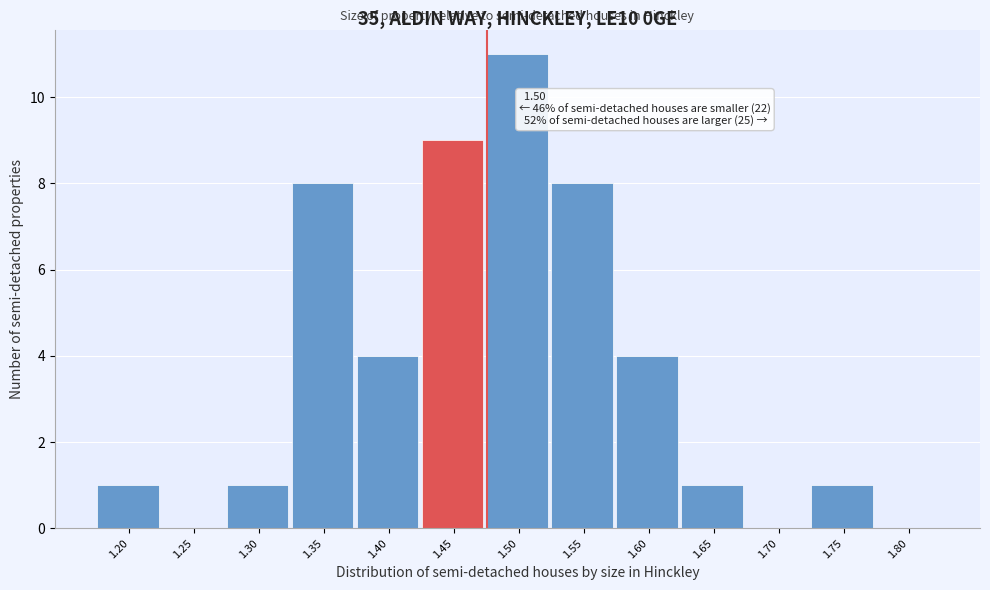

Reading right to left, transcribe all the data shown in this chart.

1.80=0	1.75=1	1.70=0	1.65=1	1.60=4	1.55=8	1.50=11	1.45=9	1.40=4	1.35=8	1.30=1	1.25=0	1.20=1